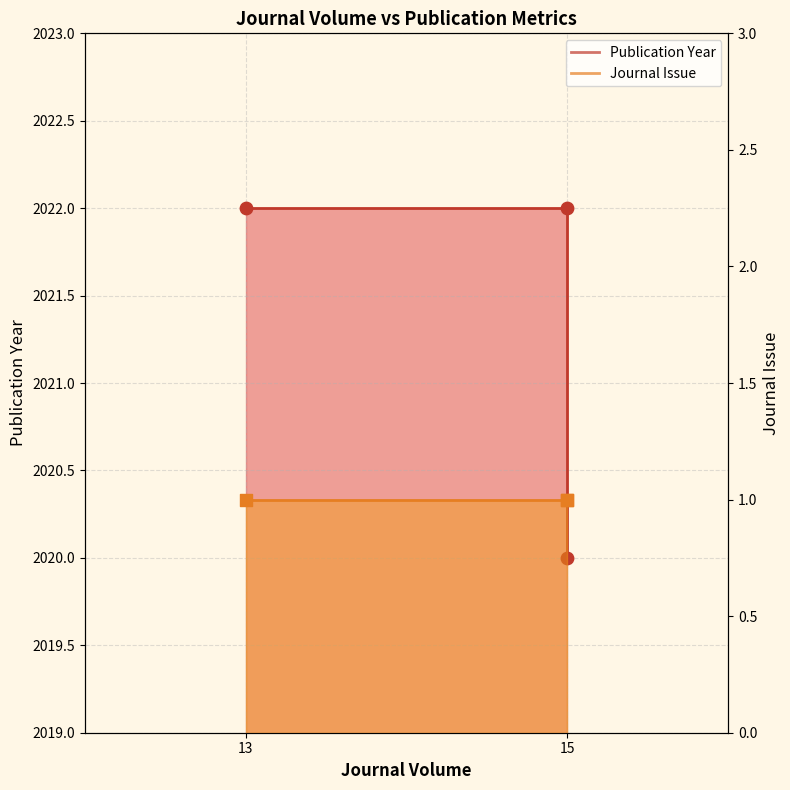

Between 15 and 13, which is larger?

15